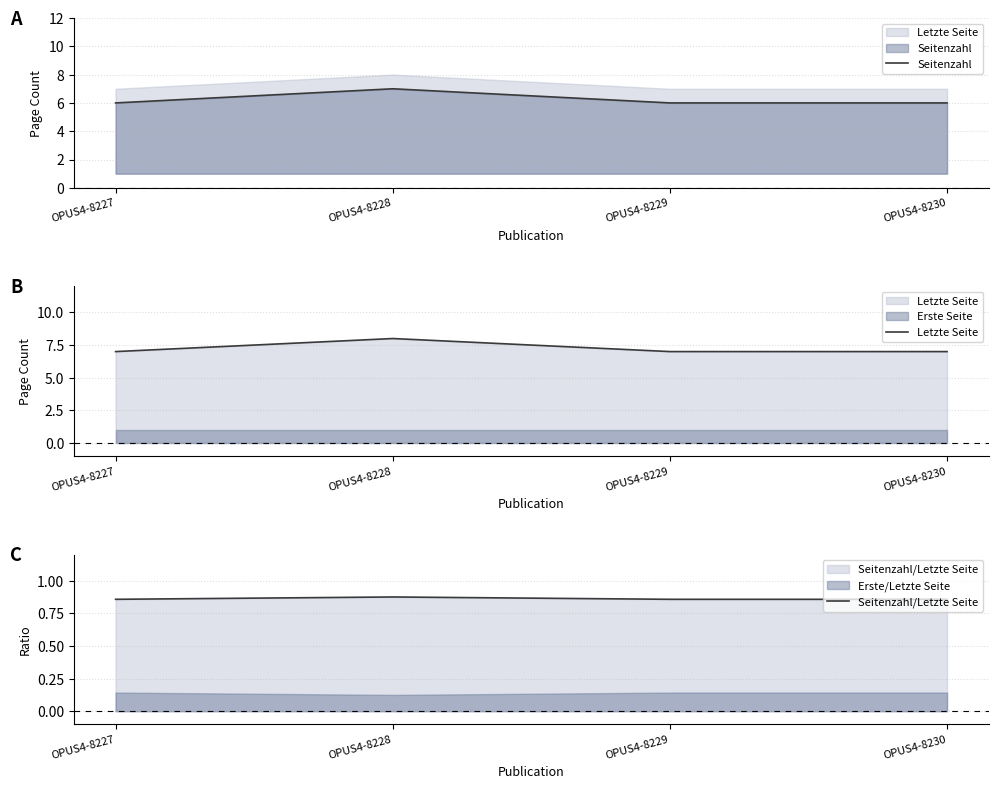

What is the total value across all series at OPUS4-8230?

13.9